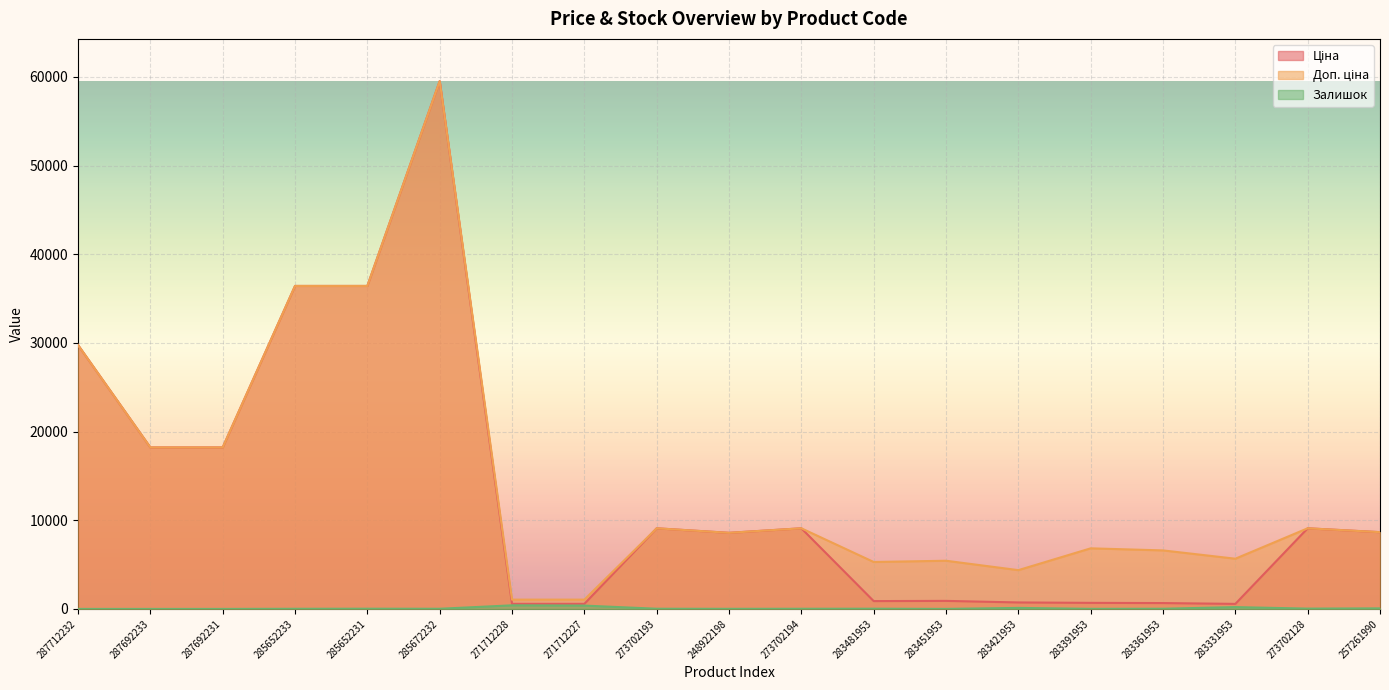

Which series has the largest total across all categories?

Доп. ціна